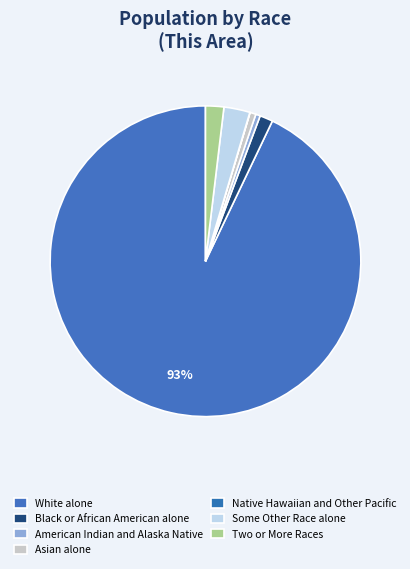

To the nearest percent, what portion does Some Other Race alone represent?

3%